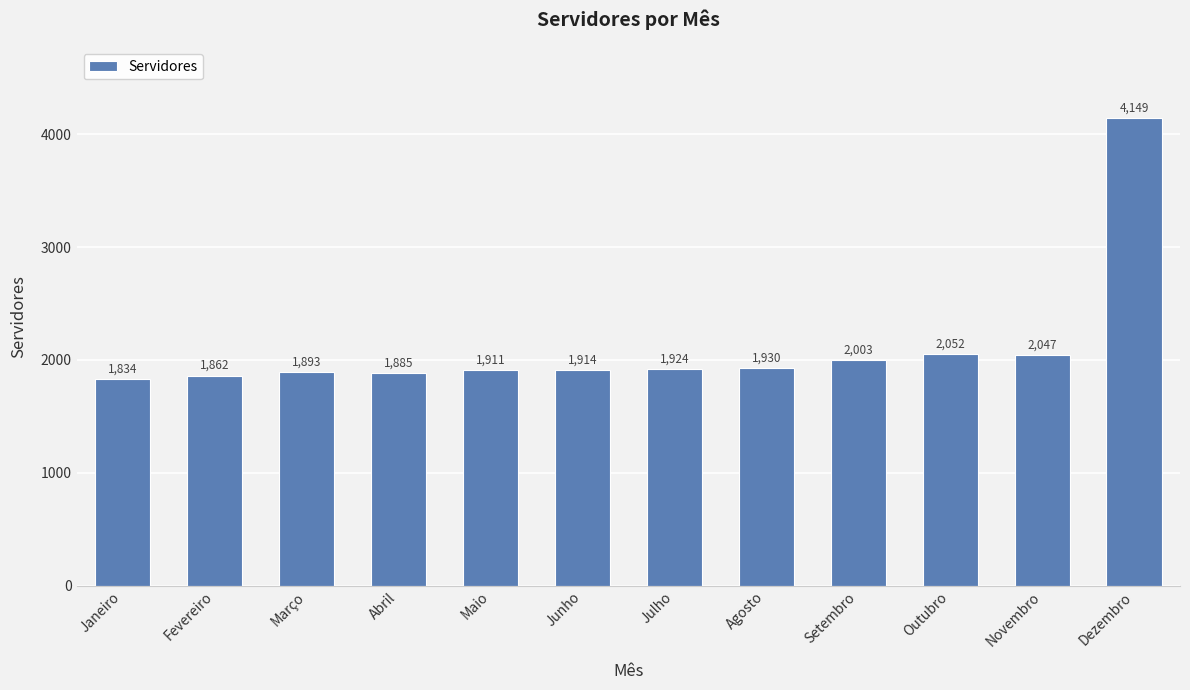

What is the smallest value displayed?

1834